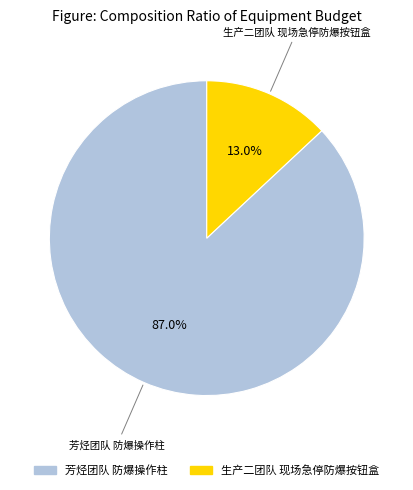

Which category has the smallest portion of the pie?

生产二团队 现场急停防爆按钮盒